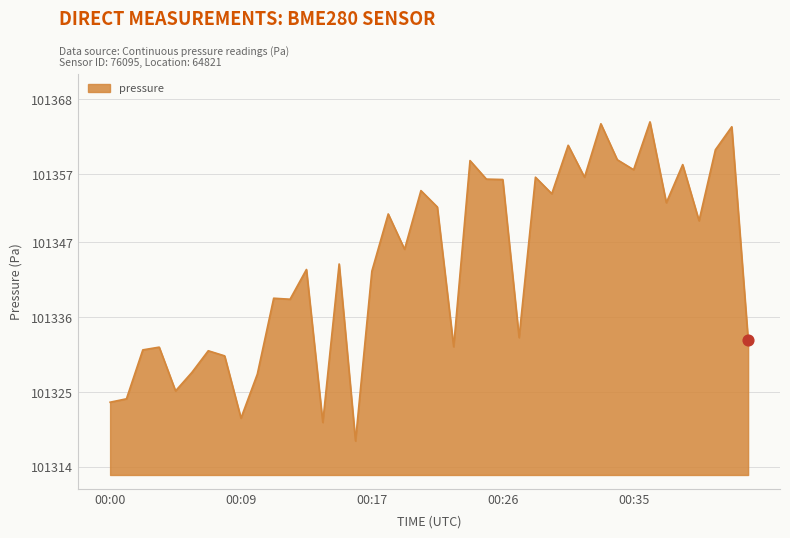

What is the difference between the maximum and minimum values?

46.9